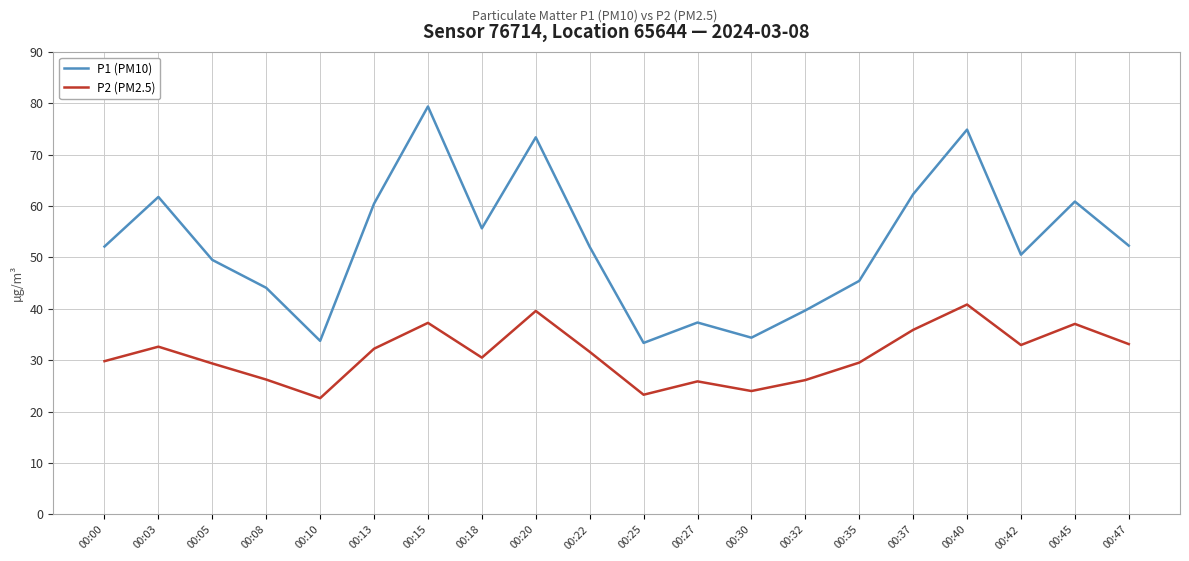

Between 00:18 and 00:45, which series saw the biggest shift?

P2 (PM2.5)